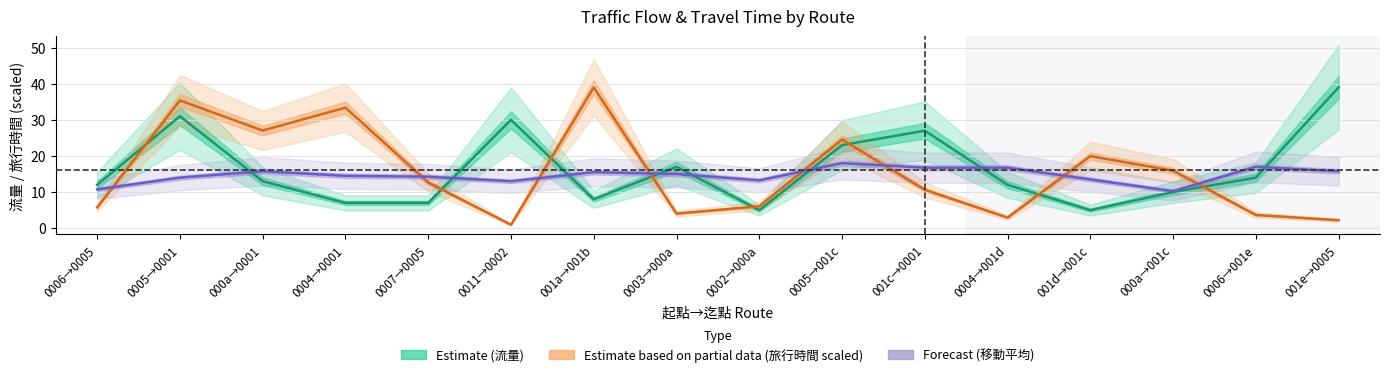

How many data points does each series have?

16